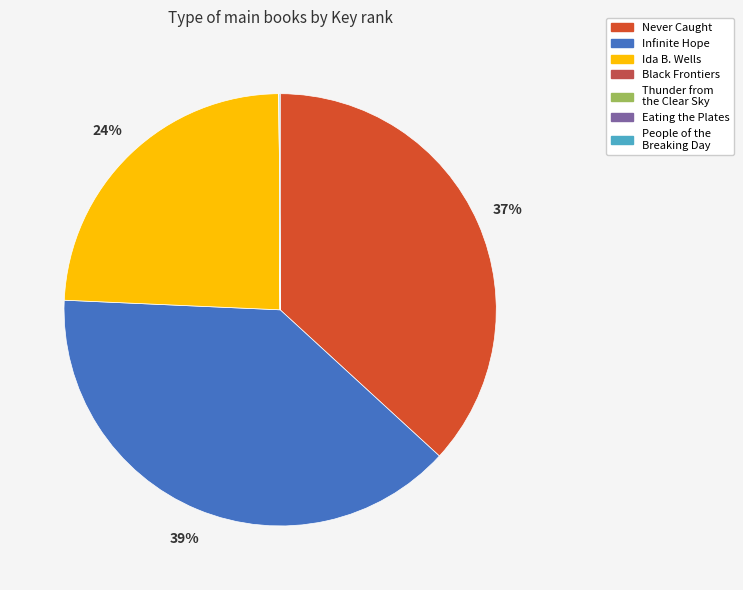

Does Infinite Hope account for over 50% of the chart?

No